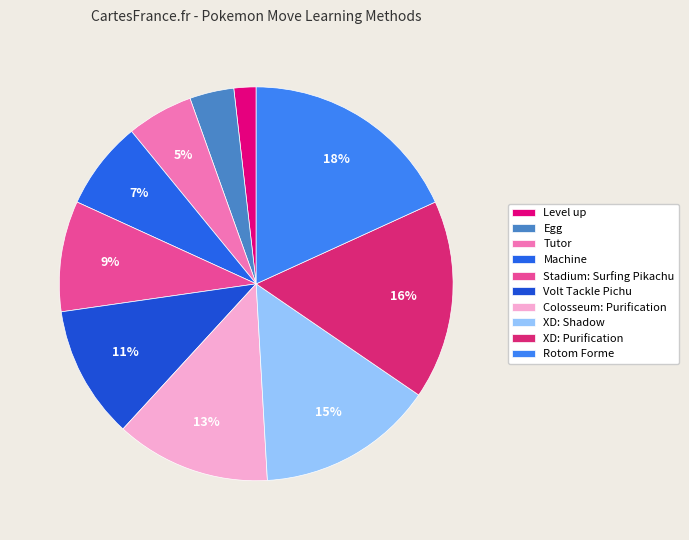

Count the number of slices in the pie.

10